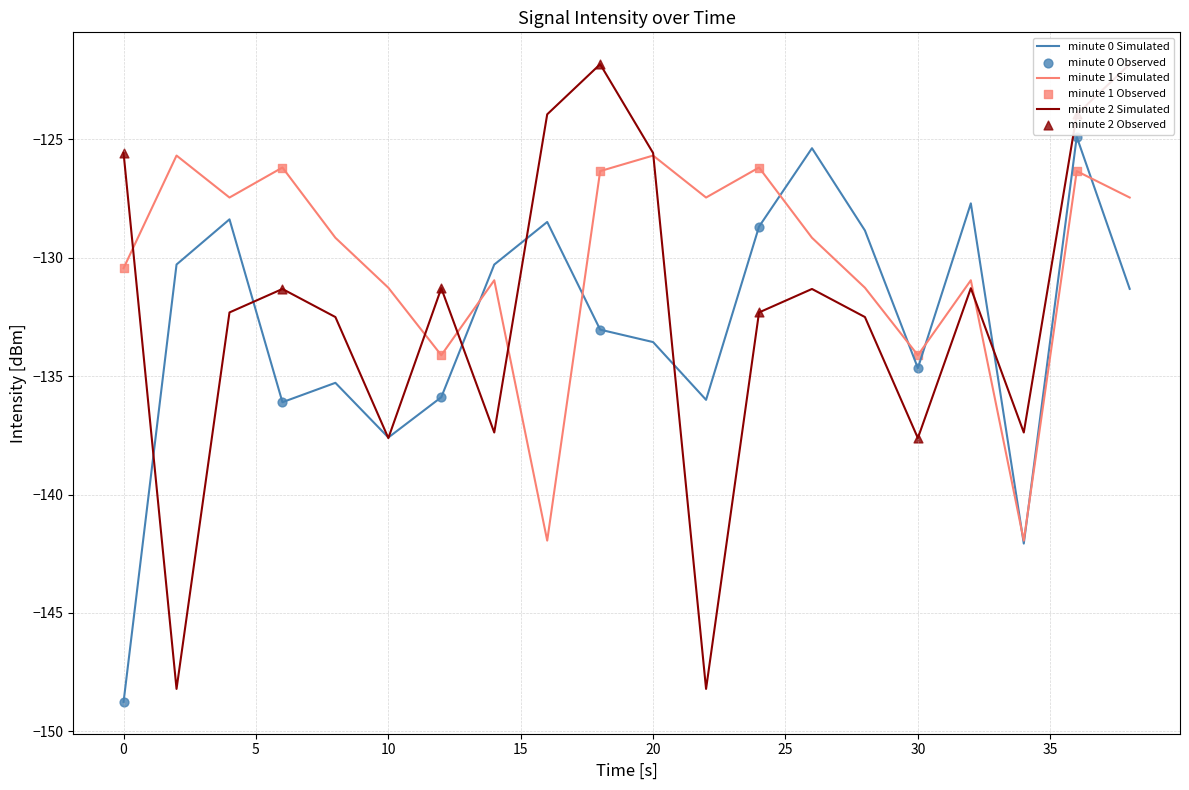

Is the value of minute 2 at 22 greater than the value of minute 0 at 8?

No